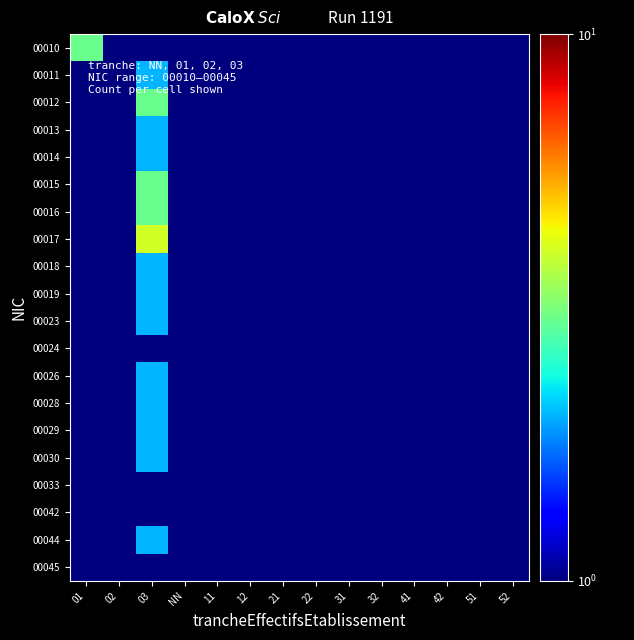

Which series has the widest spread of values?

00017